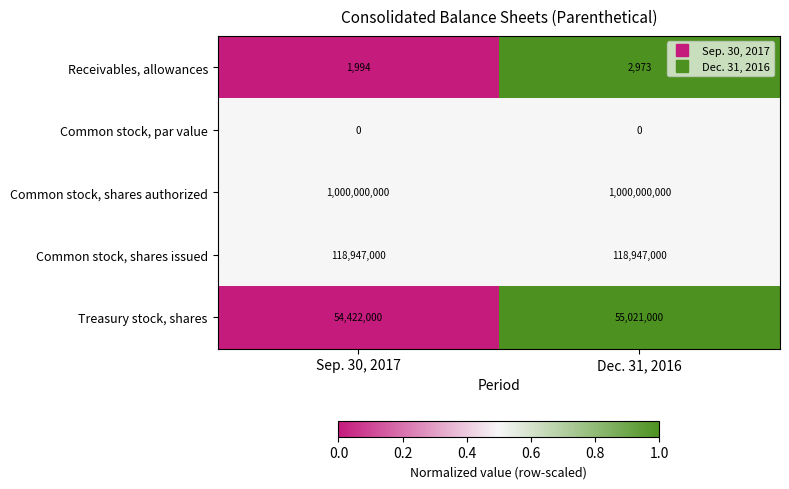

Read the Treasury stock, shares value at Sep. 30, 2017, to the nearest 10.

54422000